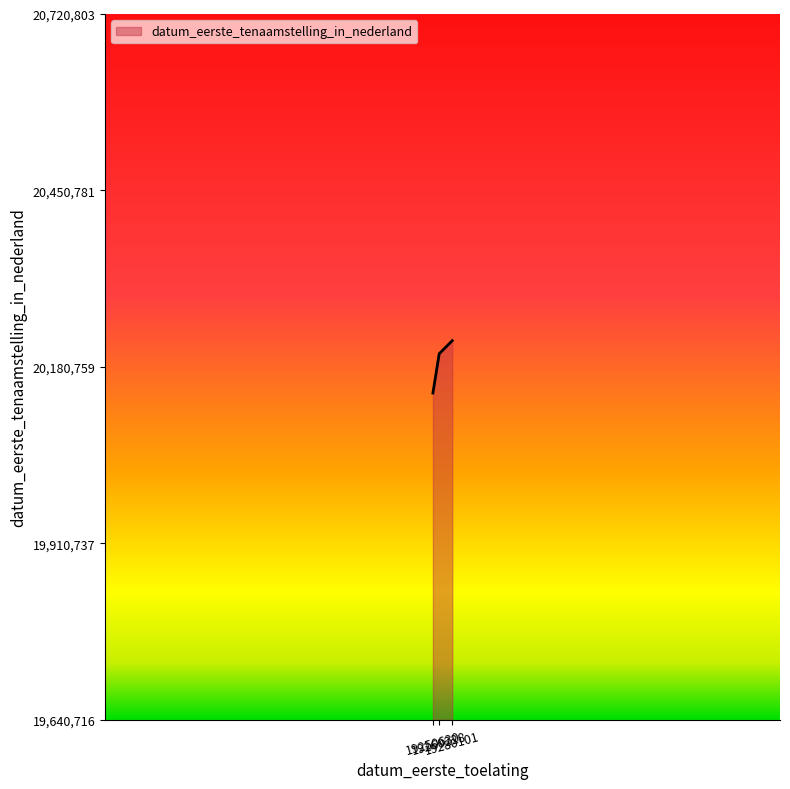

How many series are shown in this chart?

1